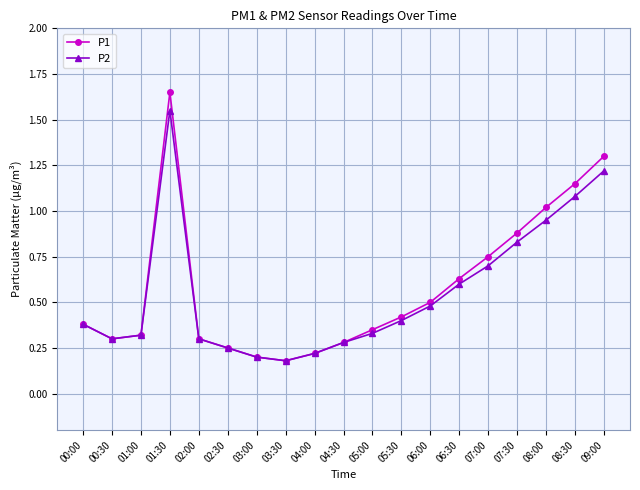

At how many categories does at least one series exceed 0?

19